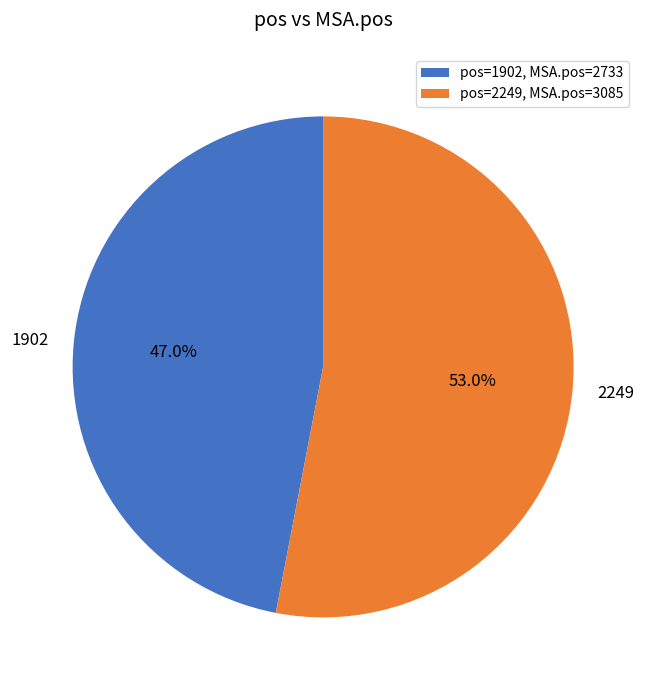

What is the ratio of the value at 2249 to the value at 1902?

1.1